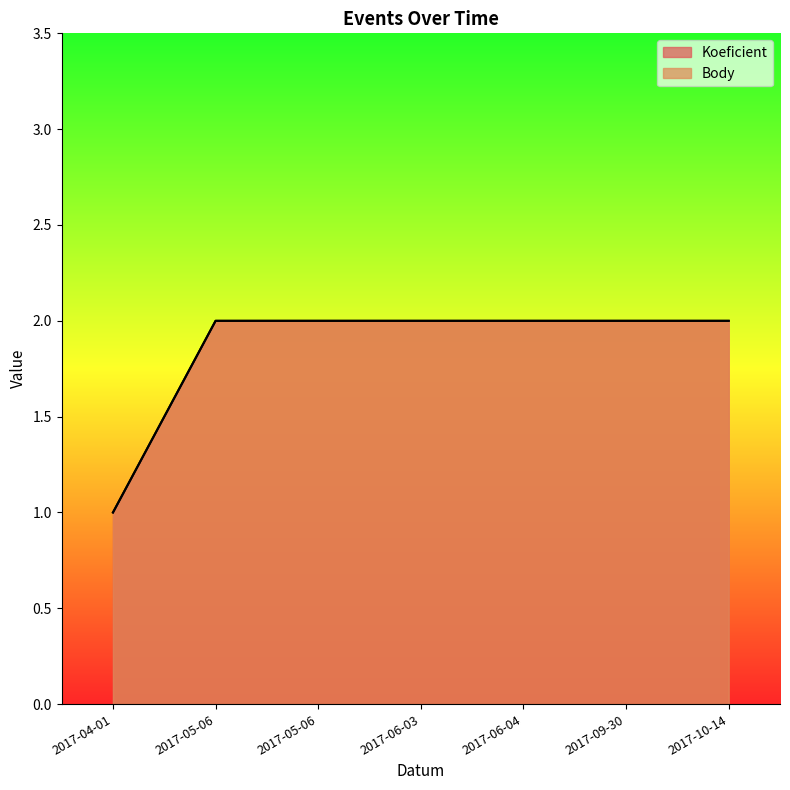

What is the total value across all series at 2017-06-03?

4